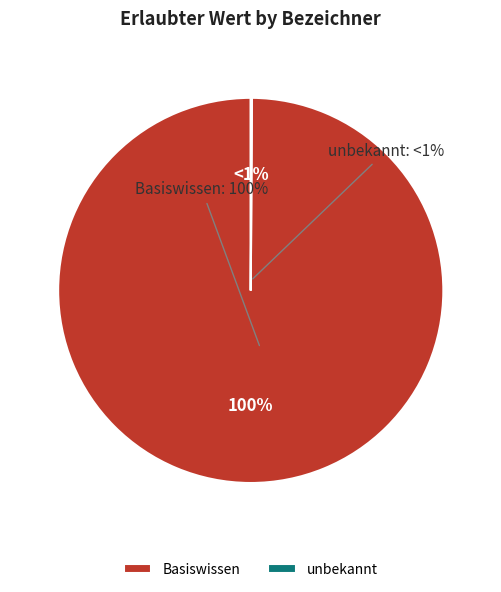

Is Basiswissen the majority of the pie?

Yes